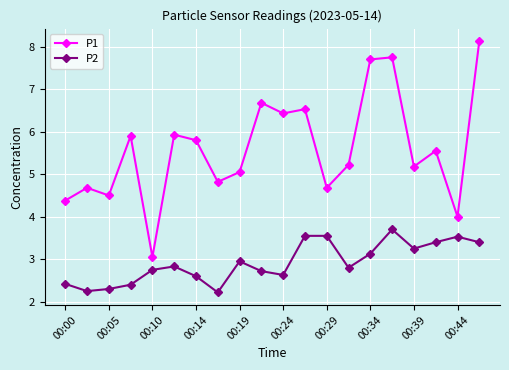

Rank the series by their average value, from highest to lowest.

P1, P2